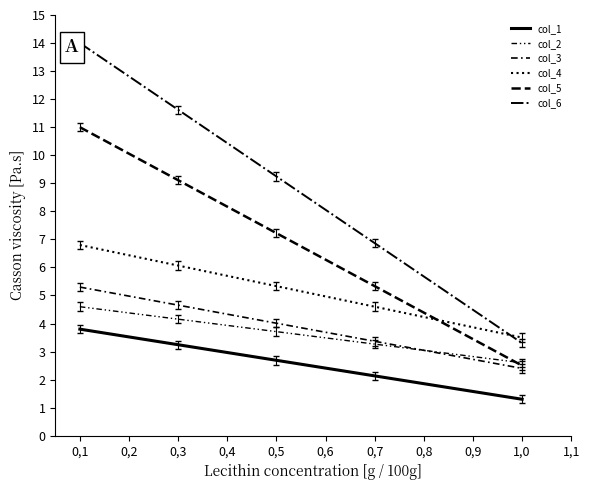

True or false: col_2 and col_4 cross at least once.

False